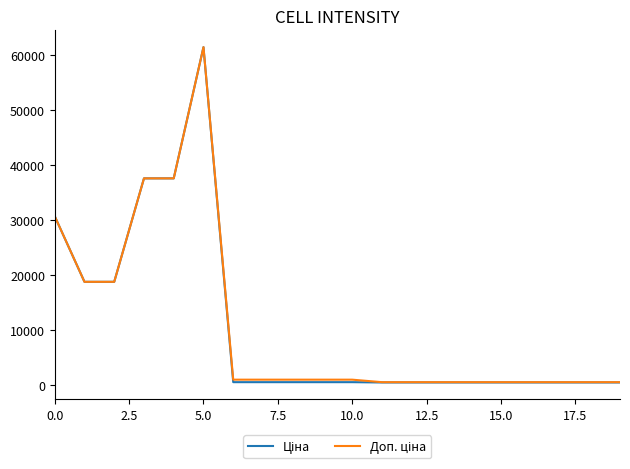

What is the greatest value displayed?

61434.3